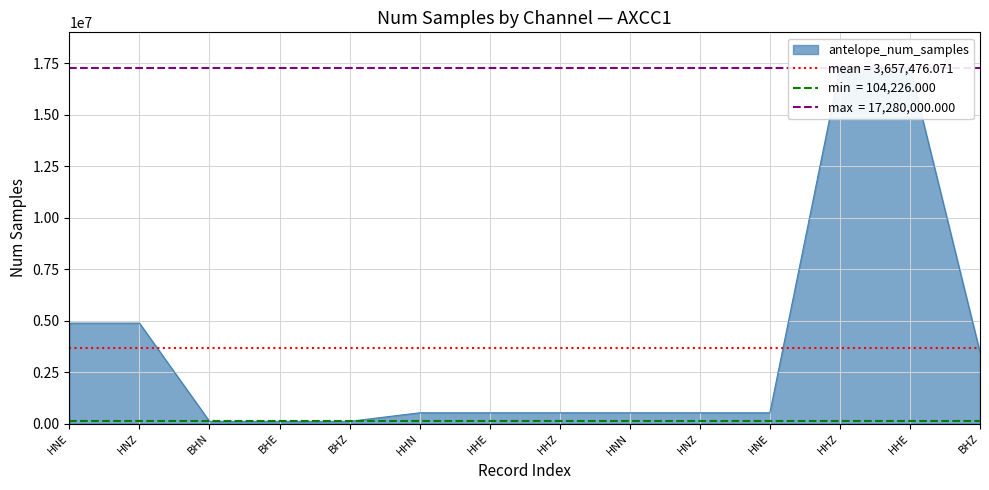

What is the change in value from BHE to HNZ?

+415614